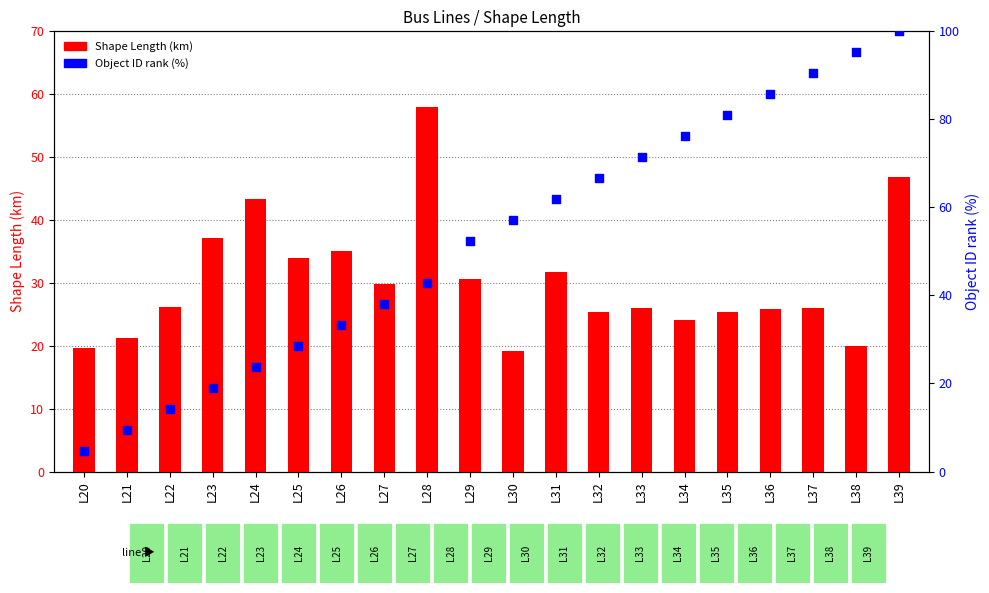

Which series has the largest total across all categories?

Object ID rank (%)